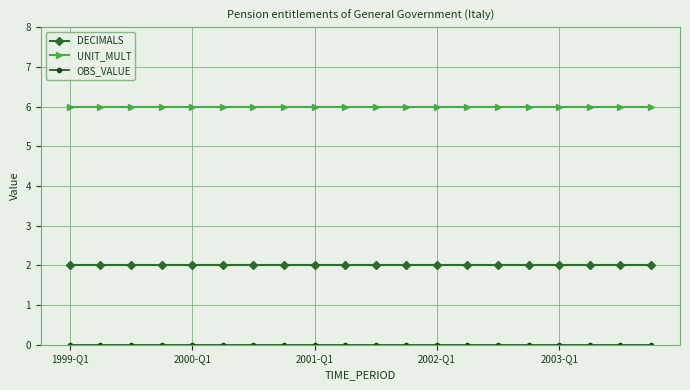

True or false: DECIMALS and UNIT_MULT cross at least once.

False